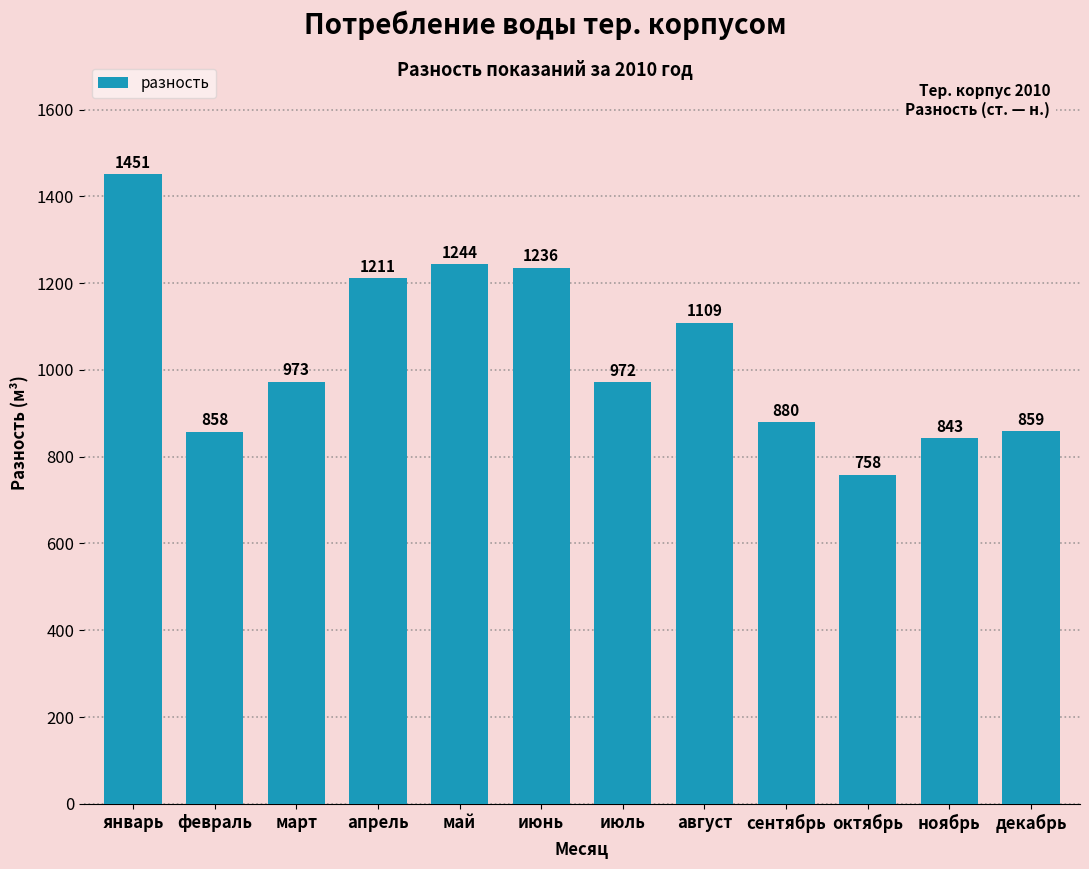

At which label does the data first exceed 973?

январь